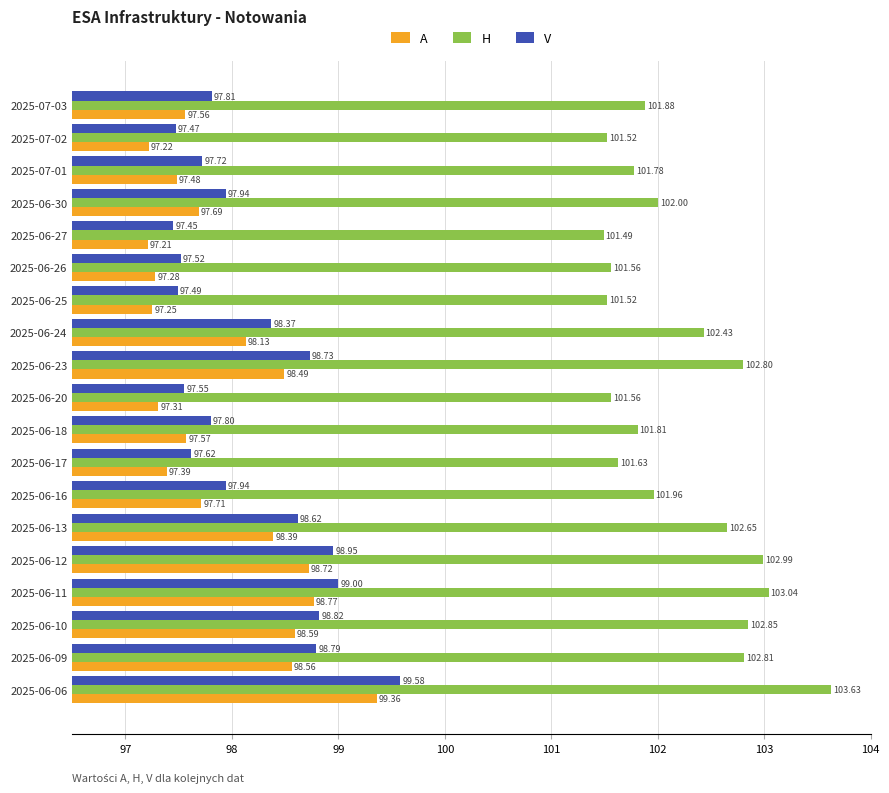

Which series has the largest range (max minus min)?

A